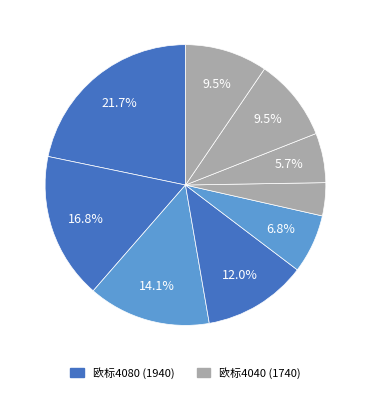

Count the number of slices in the pie.

9